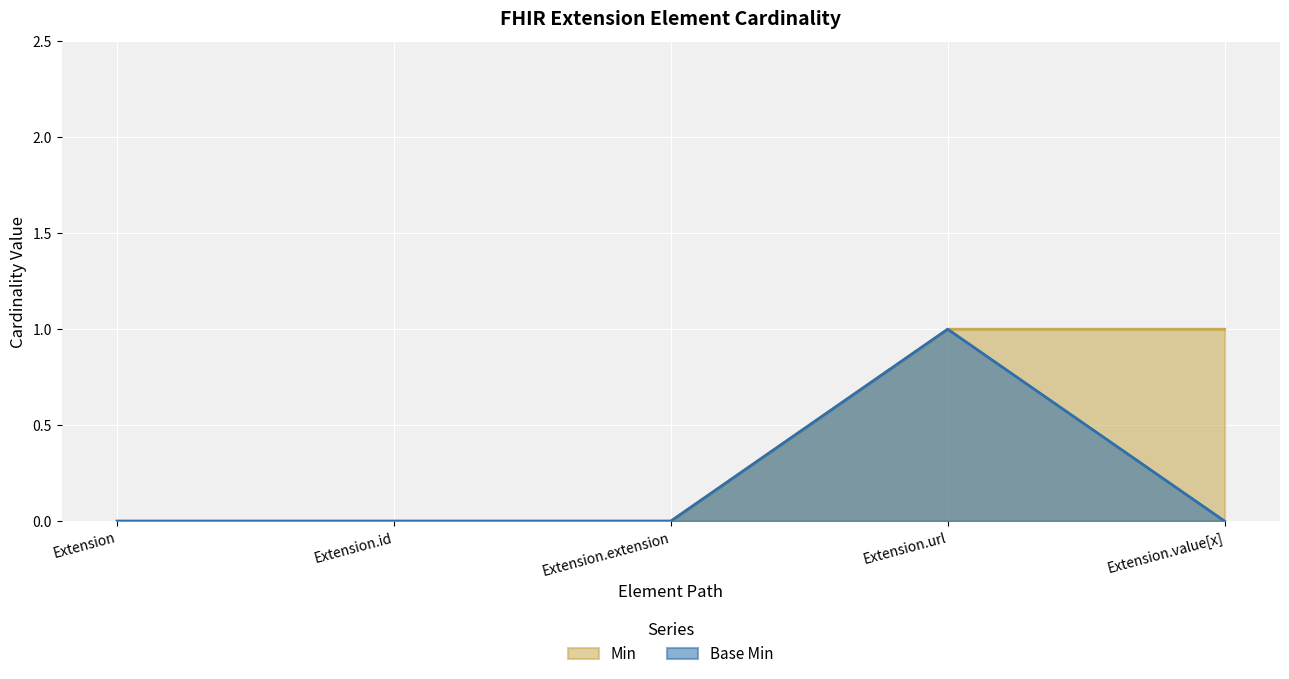

How many positive values does the Min series have?

2